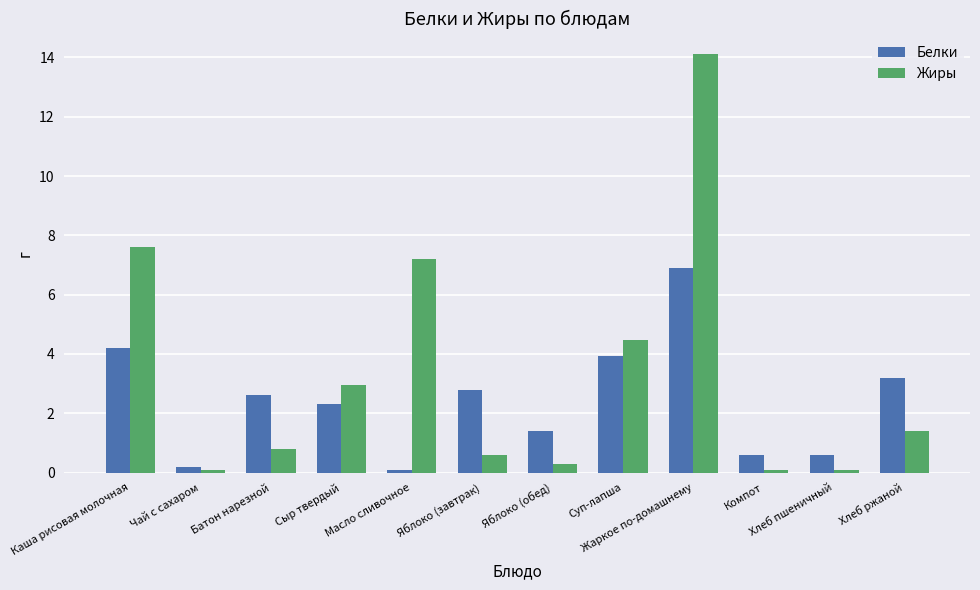

Which series has the widest spread of values?

Жиры